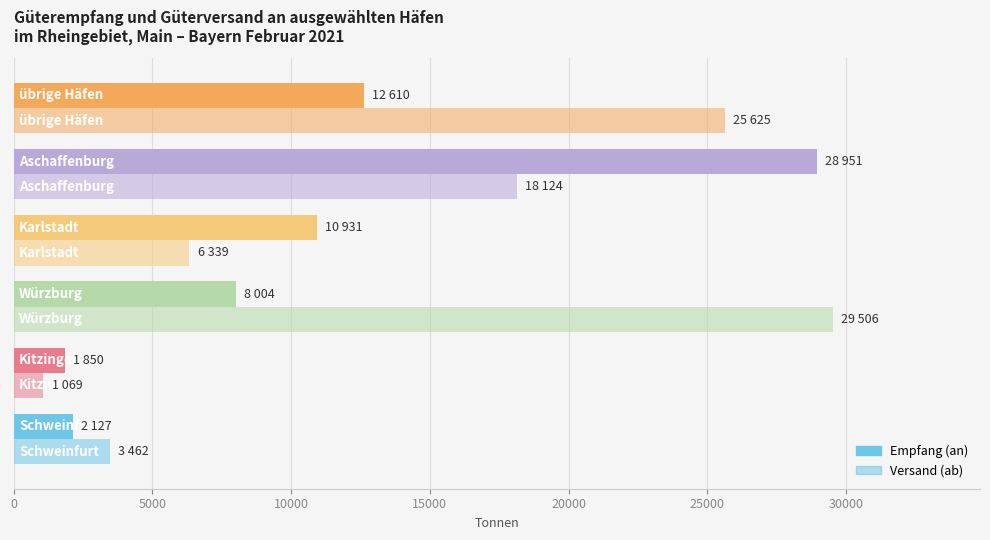

Count the number of data series in this chart.

2